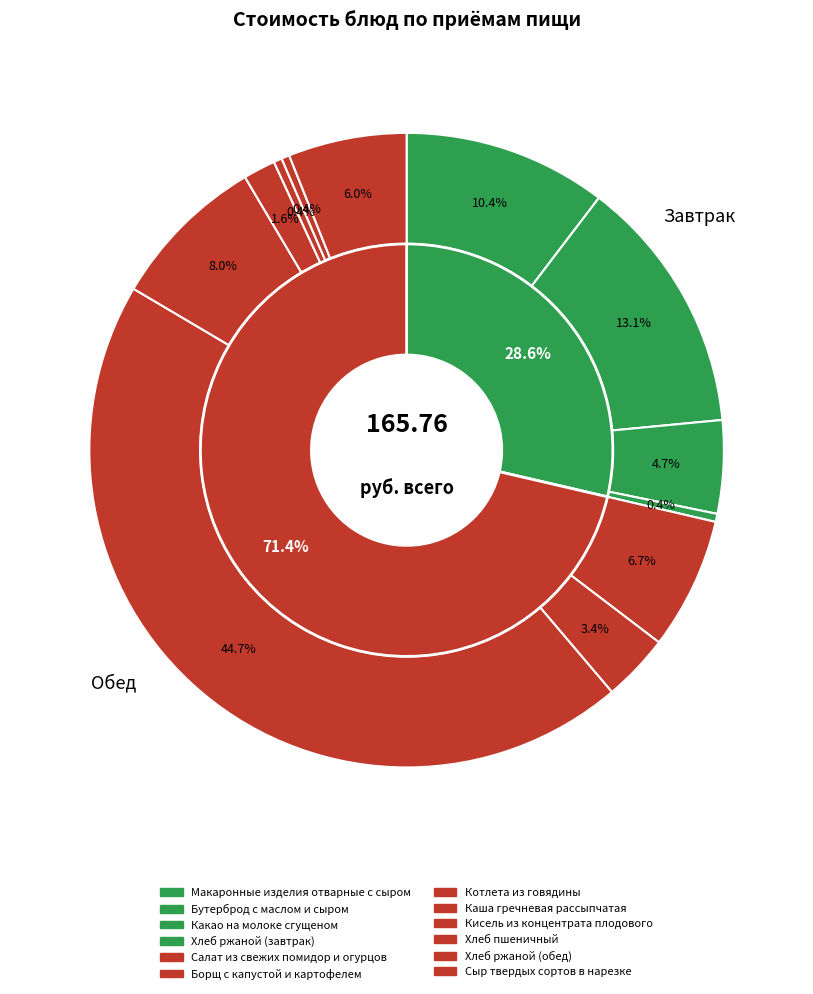

What percentage is the Борщ с капустой и картофелем slice, to the nearest percent?

3%